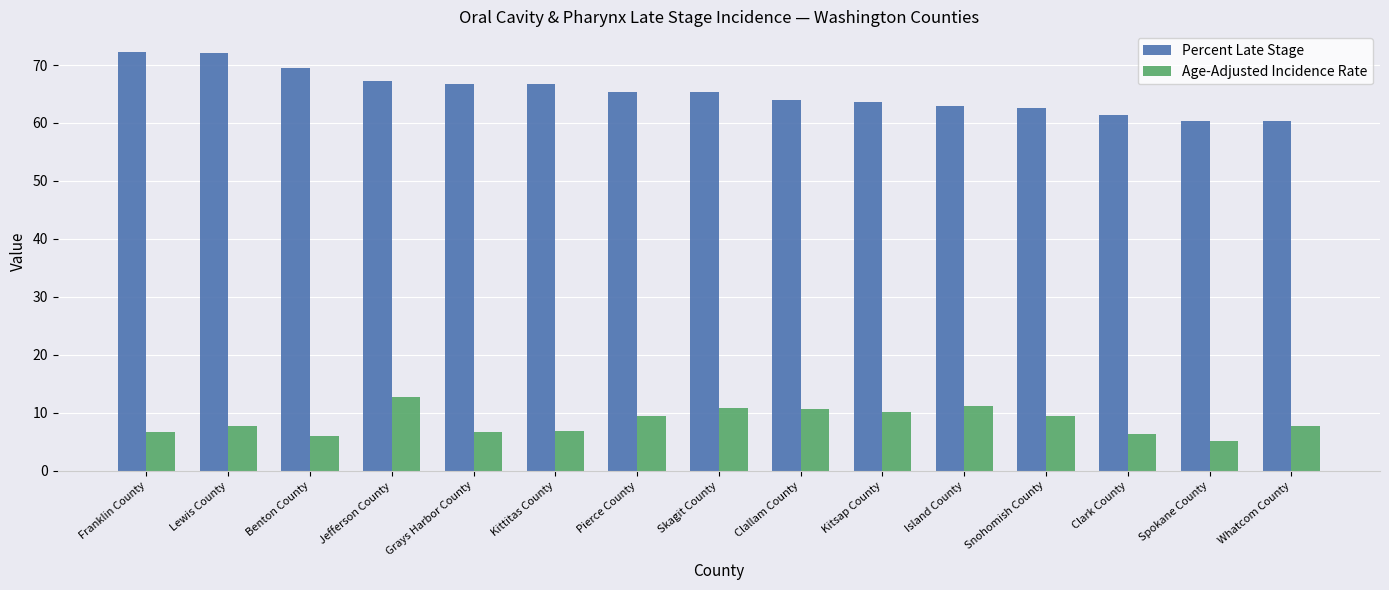

Which series has the largest range (max minus min)?

Percent Late Stage